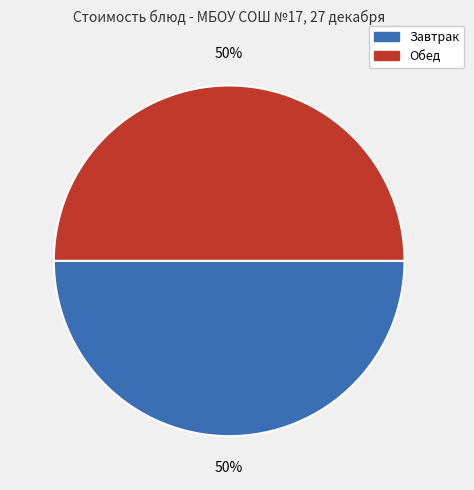

To the nearest percent, what is the average slice percentage?

50%